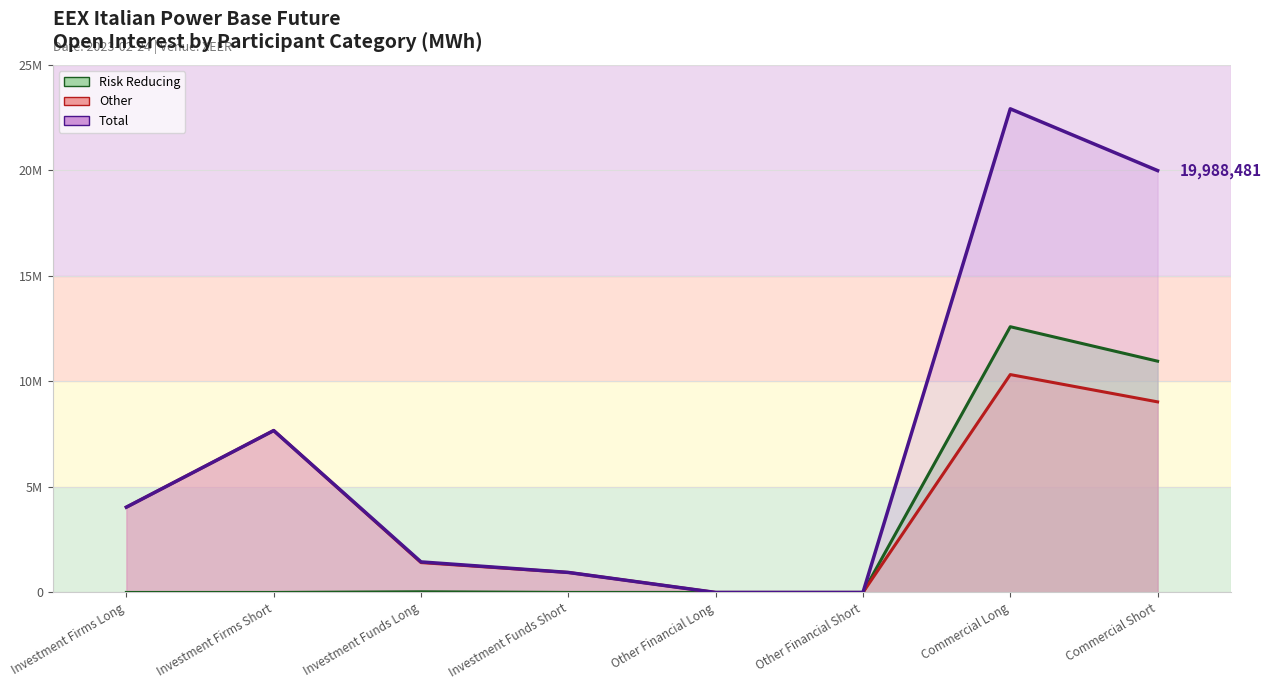

True or false: Risk Reducing and Other cross at least once.

False